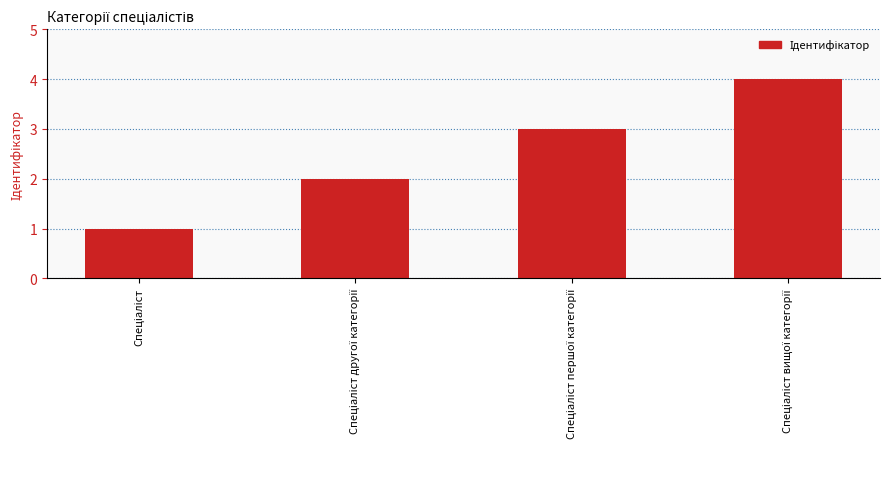

What is the sum of all values?

10